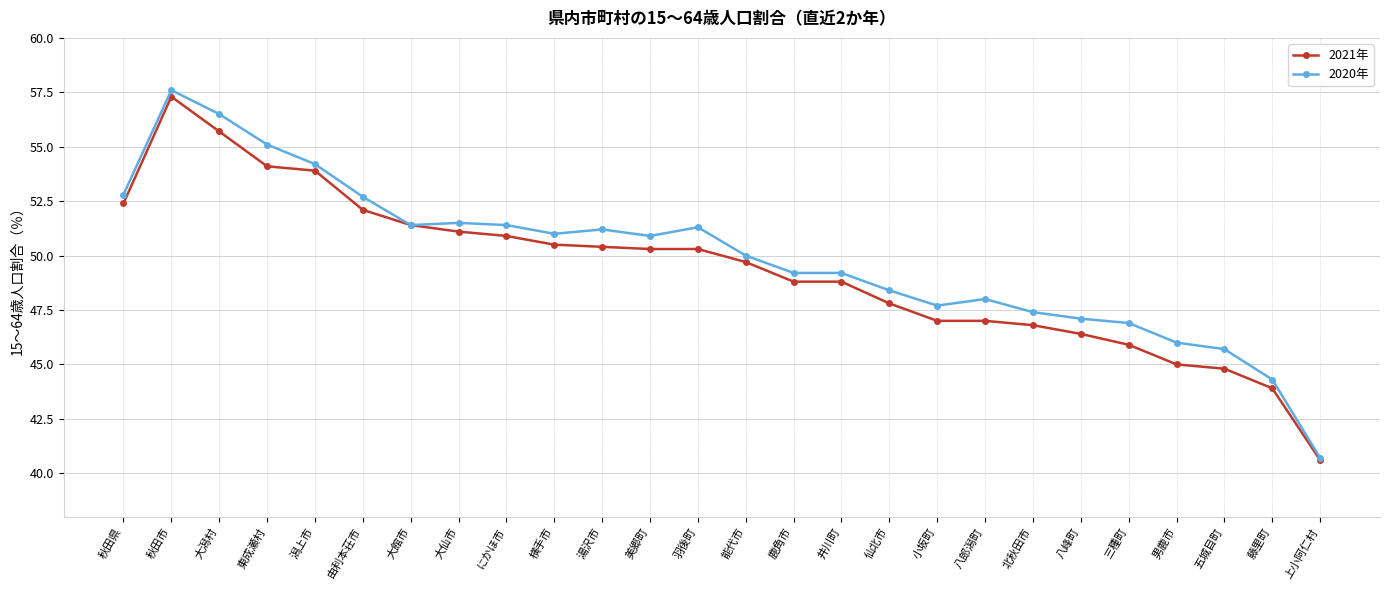

How many lines are shown in the chart?

2